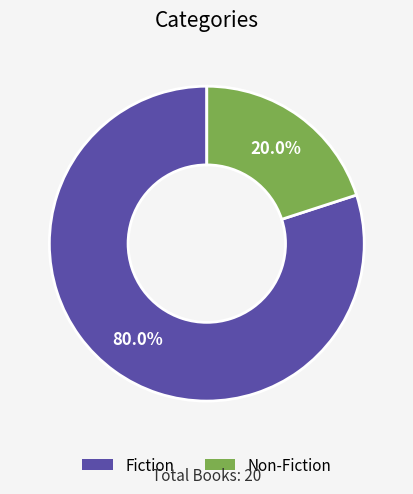

True or false: Fiction accounts for 80% of the total.

True